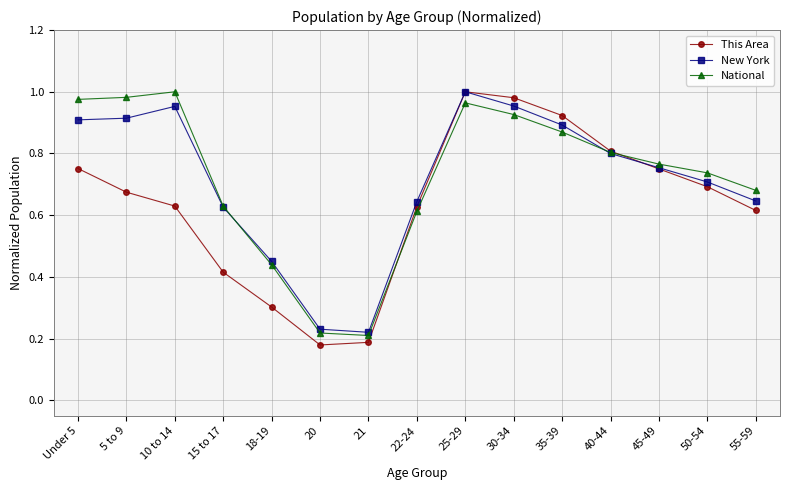

What is the label of the 15th point from the right?

Under 5